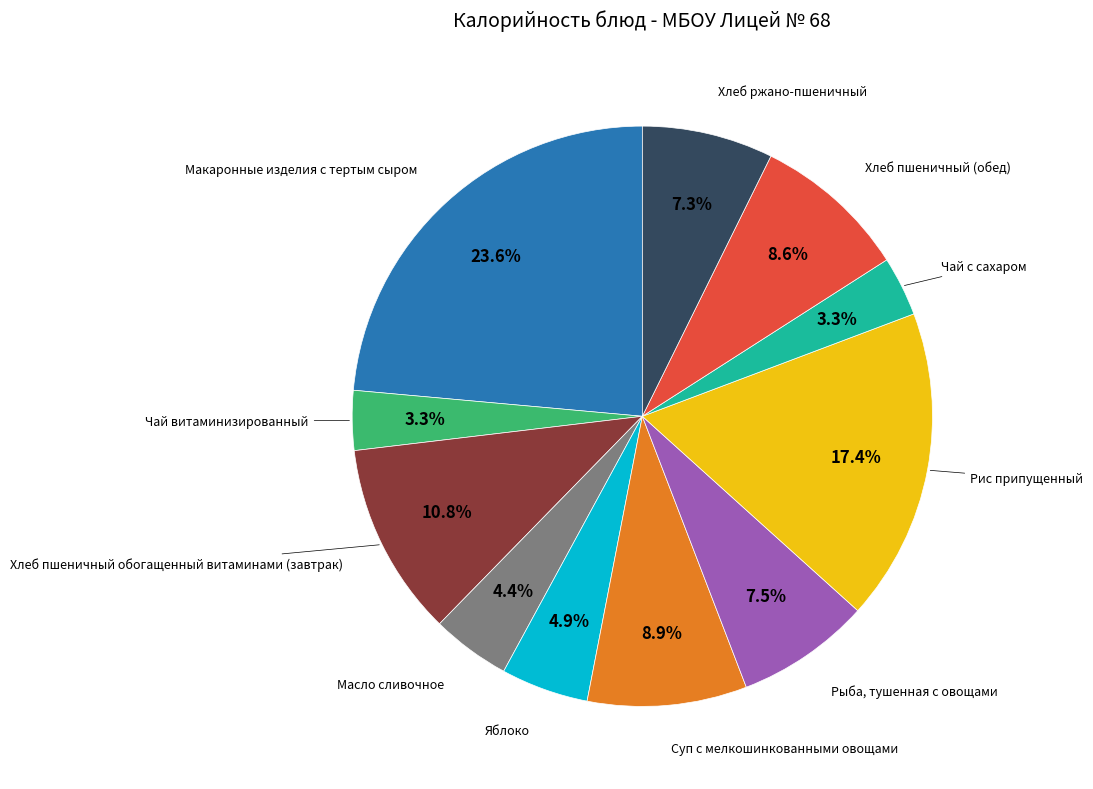

To the nearest percent, what is the average slice percentage?

9%